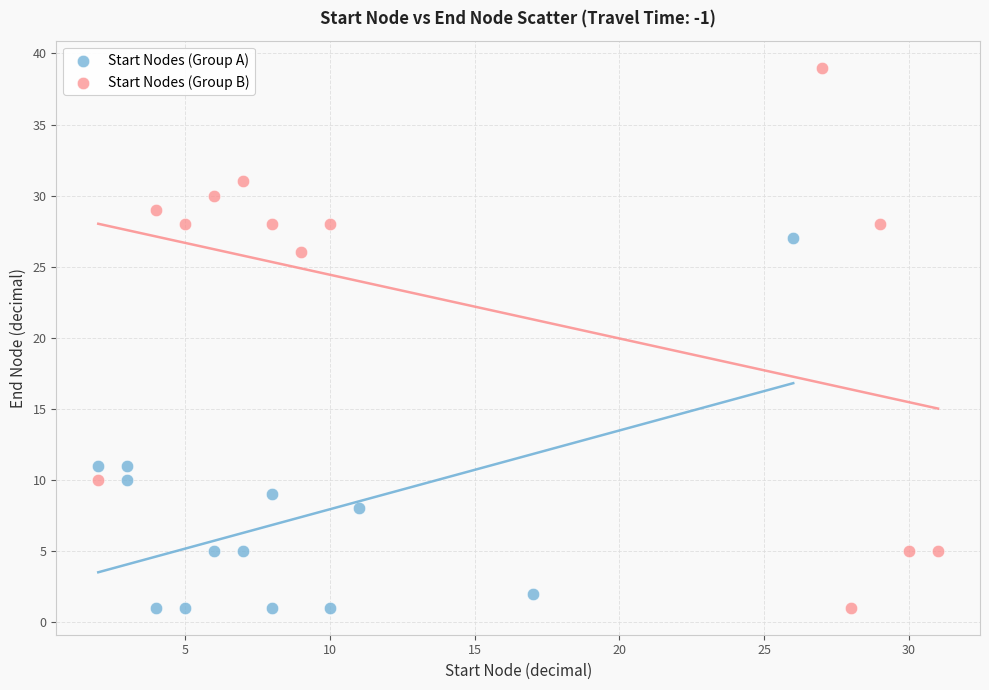

Which series has the widest spread of Y values?

Start Nodes (Group B)